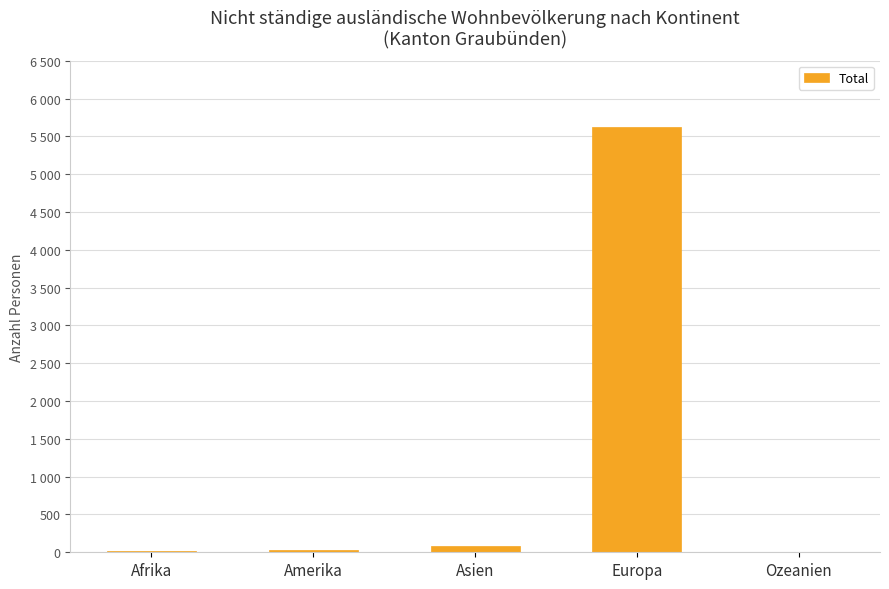

What is the label of the 2nd bar from the right?

Europa